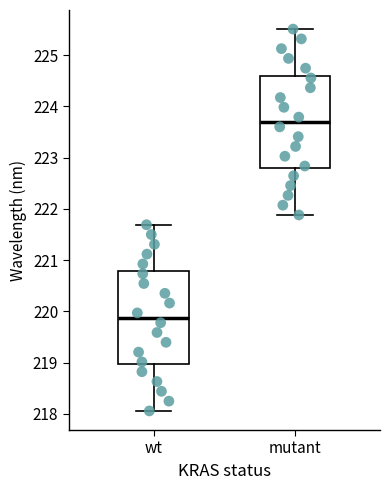

Reading left to right, transcribe this box plot: for each box, give where its median line is, the range the box spans, and where its two whiskers end, as read against the y-axis. The values are not printed on the chart, so give them approximately, as read against the axis.

wt: median 219.9, box 219.0 to 220.8, whiskers 218.1 to 221.7
mutant: median 223.7, box 222.8 to 224.6, whiskers 221.9 to 225.5